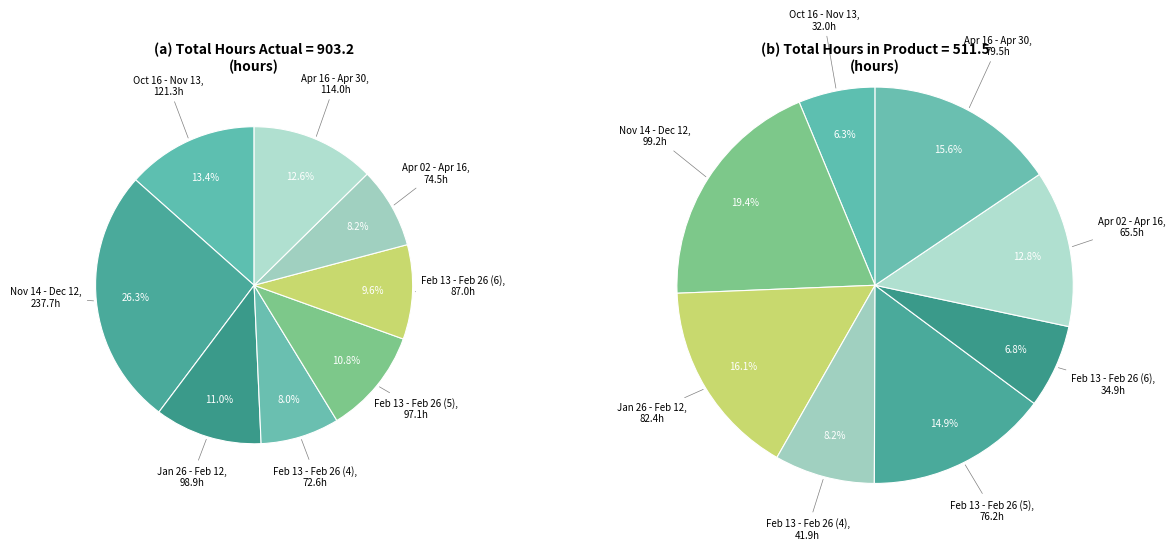

Which has a higher value, hours_actual or 6?

hours_actual